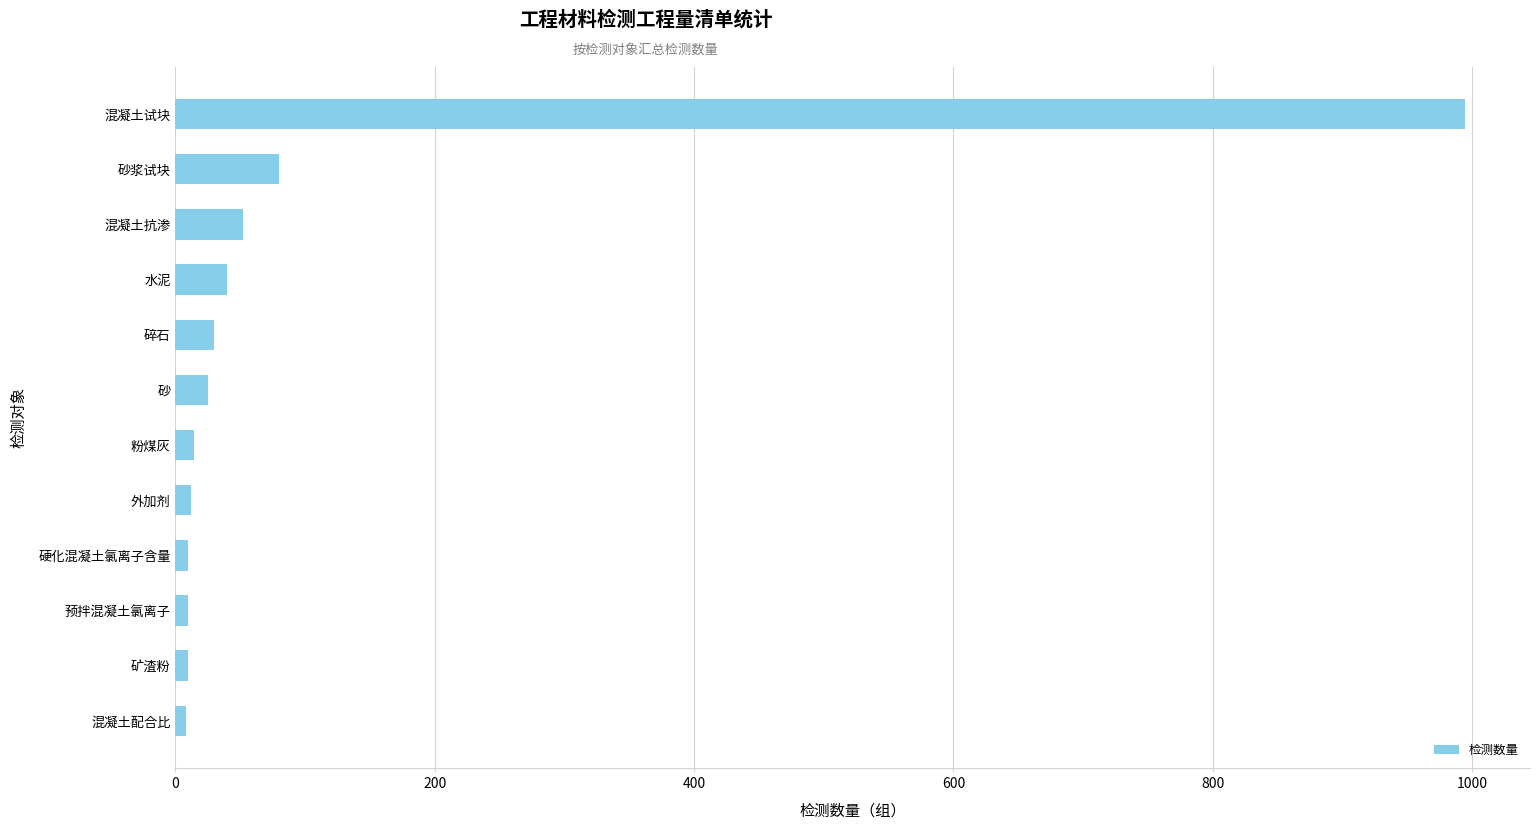

The chart shows a value of 41 at 砂浆试块. True or false?

False